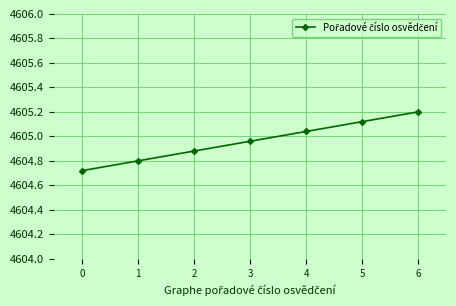

What is the difference between the values at 6 and 1?

0.4